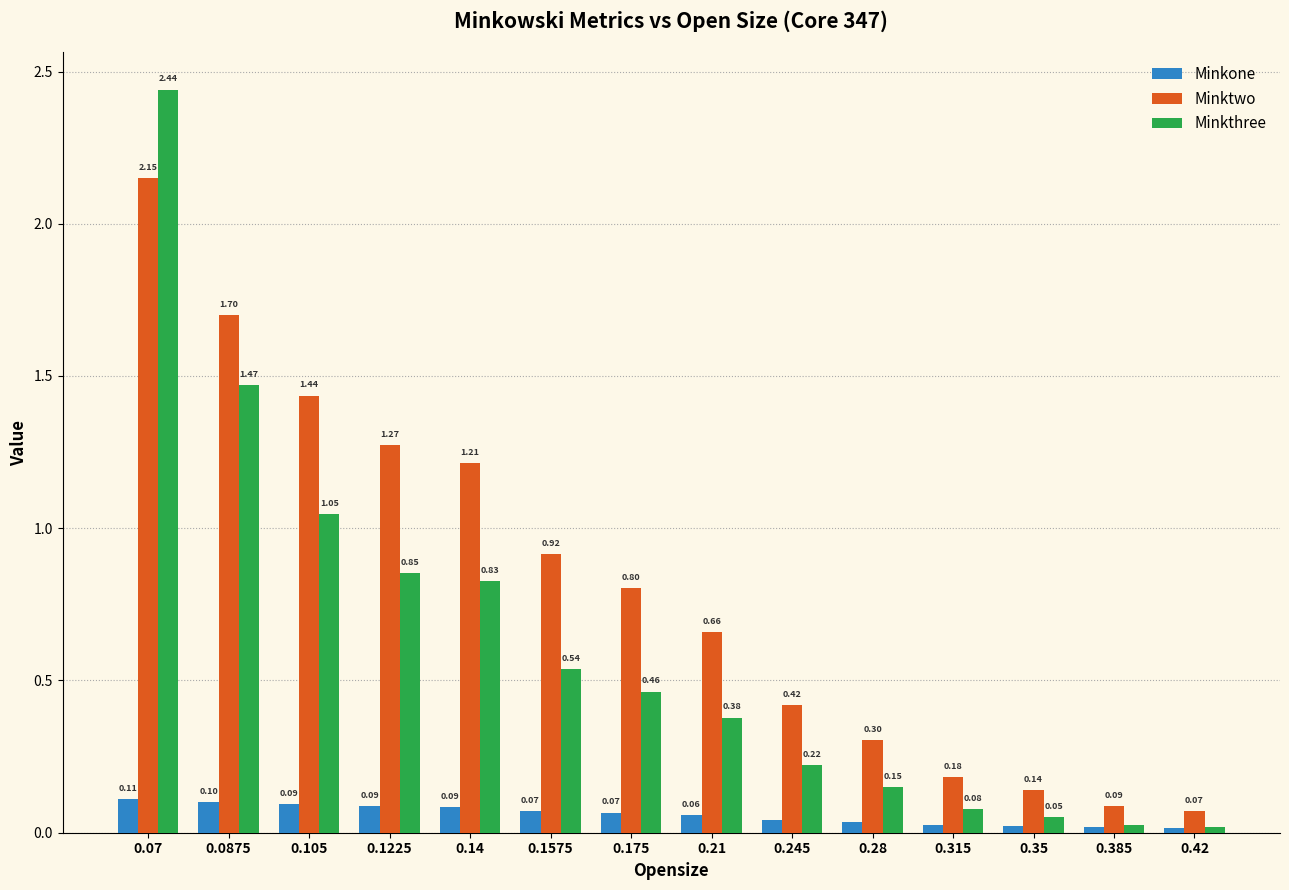

Which series changed the most between 0.21 and 0.315?

Minktwo